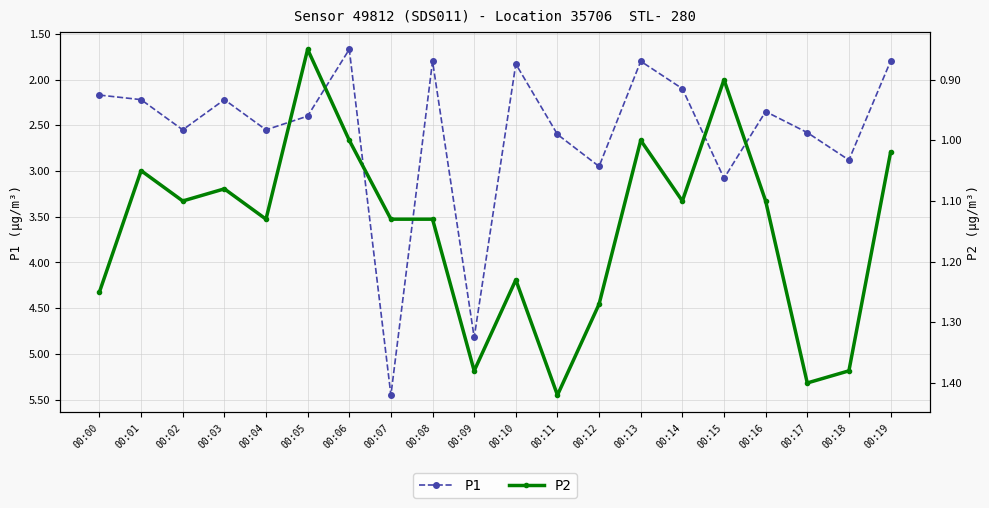

Reading left to right, list all the values displayed in this chart.

P1: 00:00=2.2	00:01=2.2	00:02=2.5	00:03=2.2	00:04=2.5	00:05=2.4	00:06=1.7	00:07=5.5	00:08=1.8	00:09=4.8	00:10=1.8	00:11=2.6	00:12=3.0	00:13=1.8	00:14=2.1	00:15=3.1	00:16=2.4	00:17=2.6	00:18=2.9	00:19=1.8
P2: 00:00=1.2	00:01=1.1	00:02=1.1	00:03=1.1	00:04=1.1	00:05=0.8	00:06=1.0	00:07=1.1	00:08=1.1	00:09=1.4	00:10=1.2	00:11=1.4	00:12=1.3	00:13=1.0	00:14=1.1	00:15=0.9	00:16=1.1	00:17=1.4	00:18=1.4	00:19=1.0